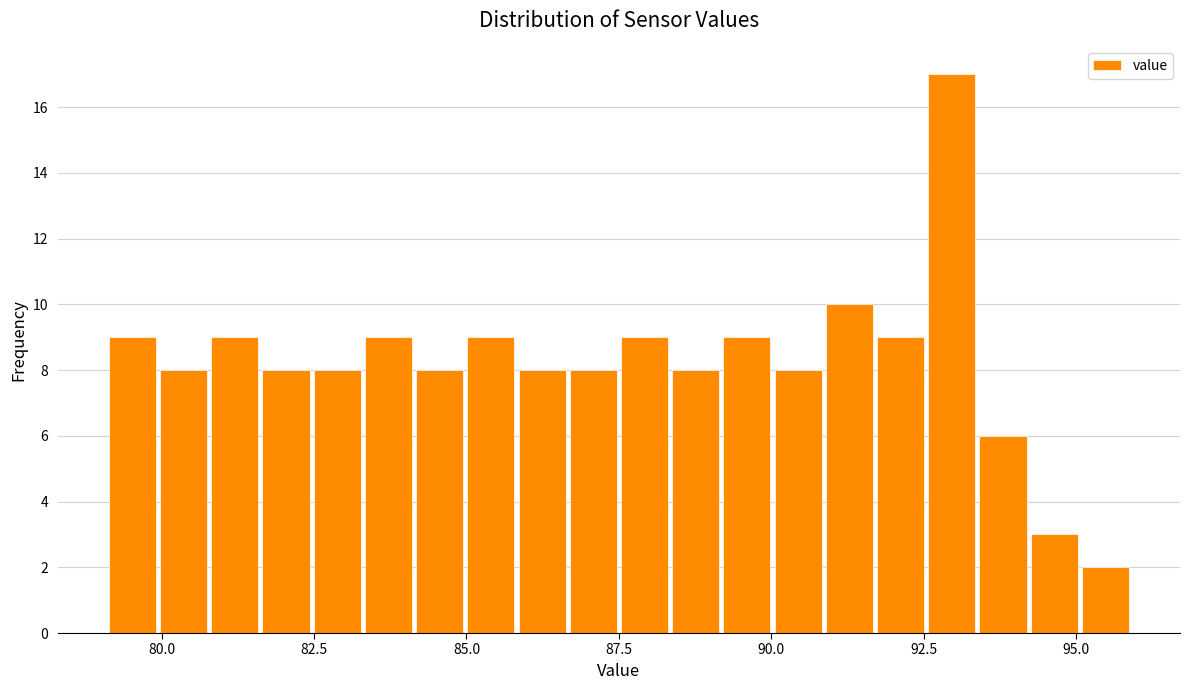

Around what value on the x-axis is the tallest bar? Give the approximate position of its centre, as read against the axis.

93.0